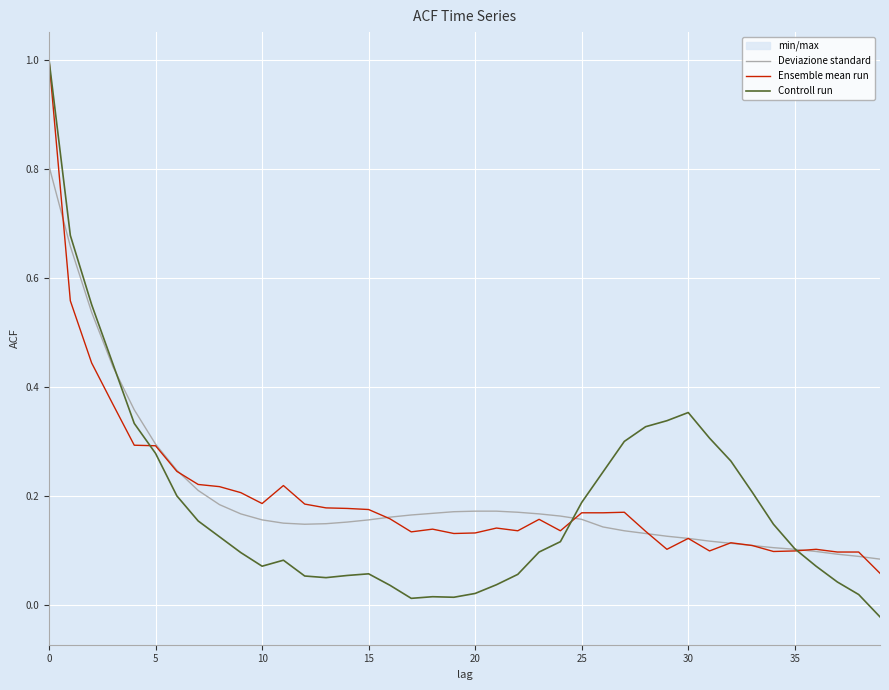

What is the label of the 19th point from the left?

18